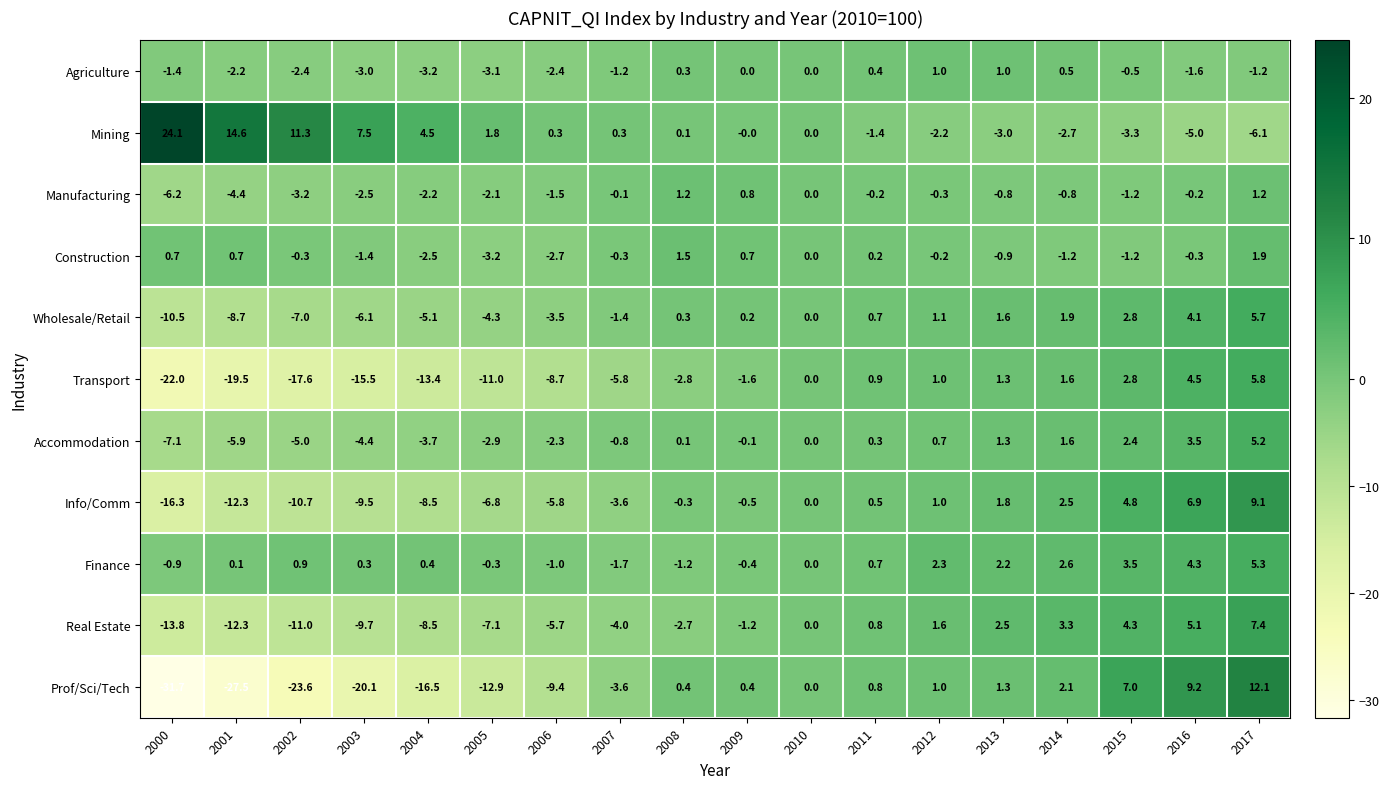

Between 2004 and 2008, which series saw the biggest shift?

Prof/Sci/Tech